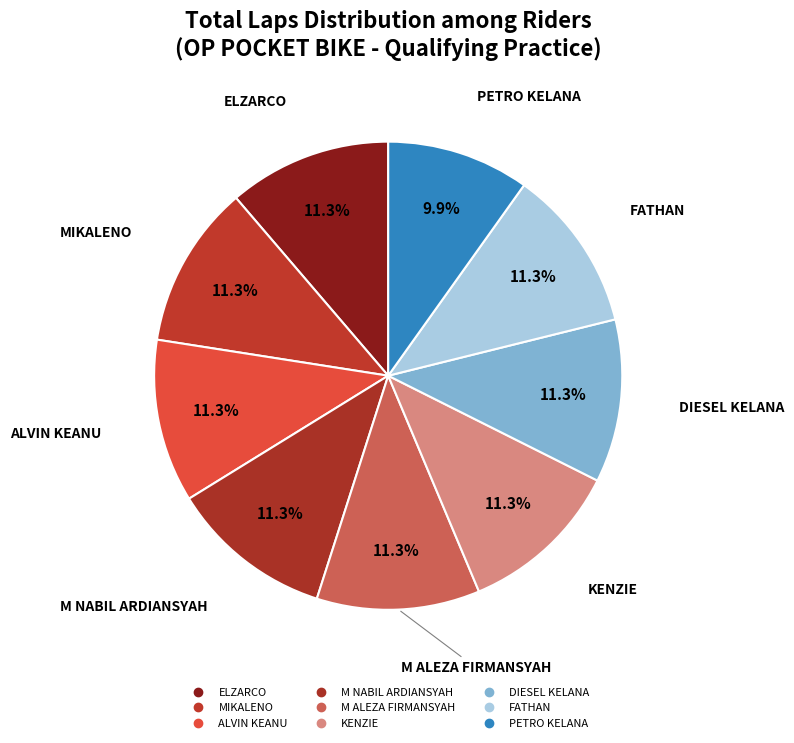

How many segments does this pie chart have?

9